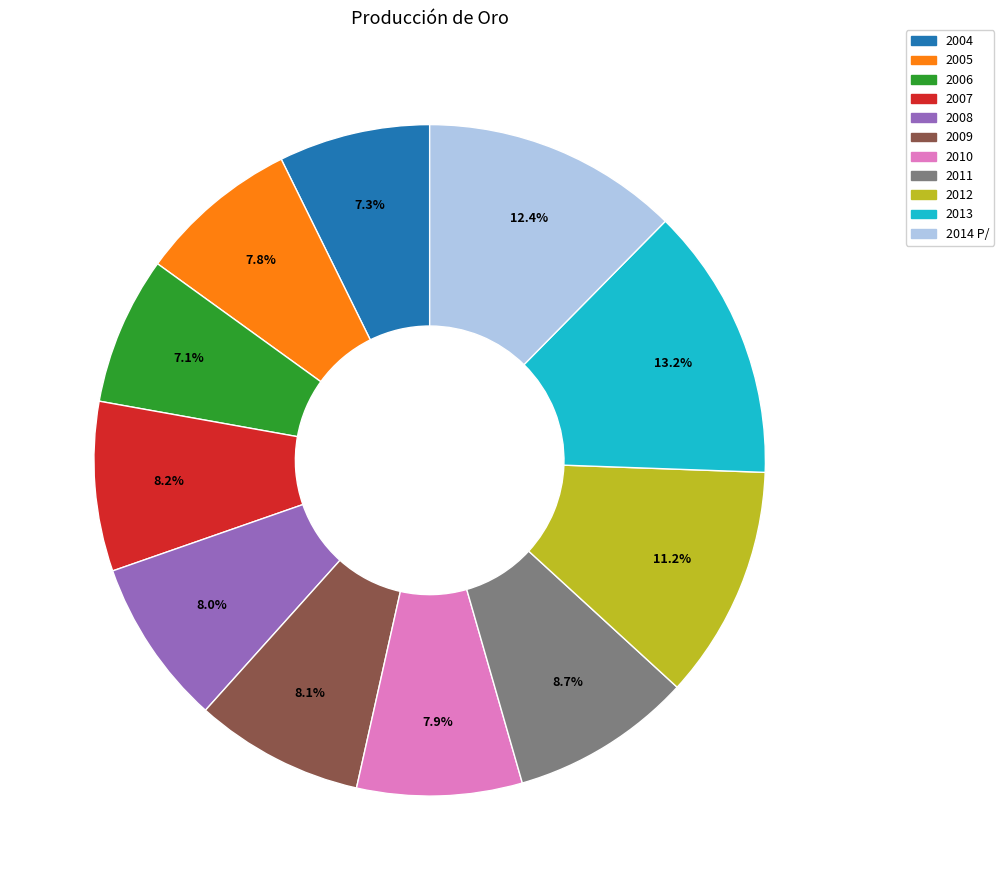

Is it true that 2012 is 24% of the pie?

False